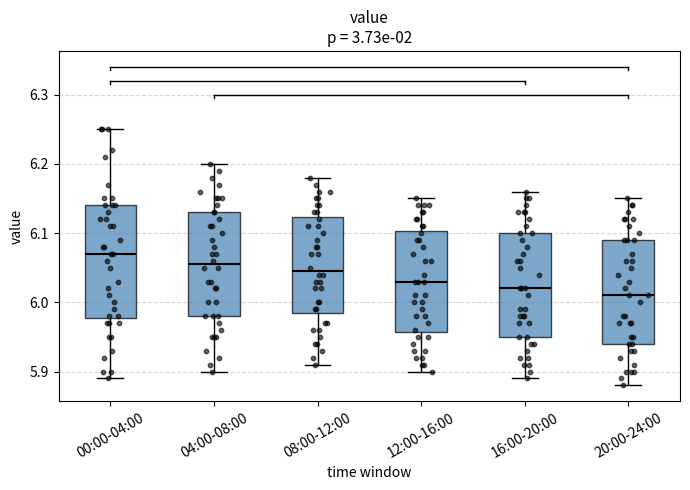

Where is the upper edge of the box for 08:00-12:00 on the y-axis? The values are not printed on the chart, so give them approximately, as read against the axis.

6.12